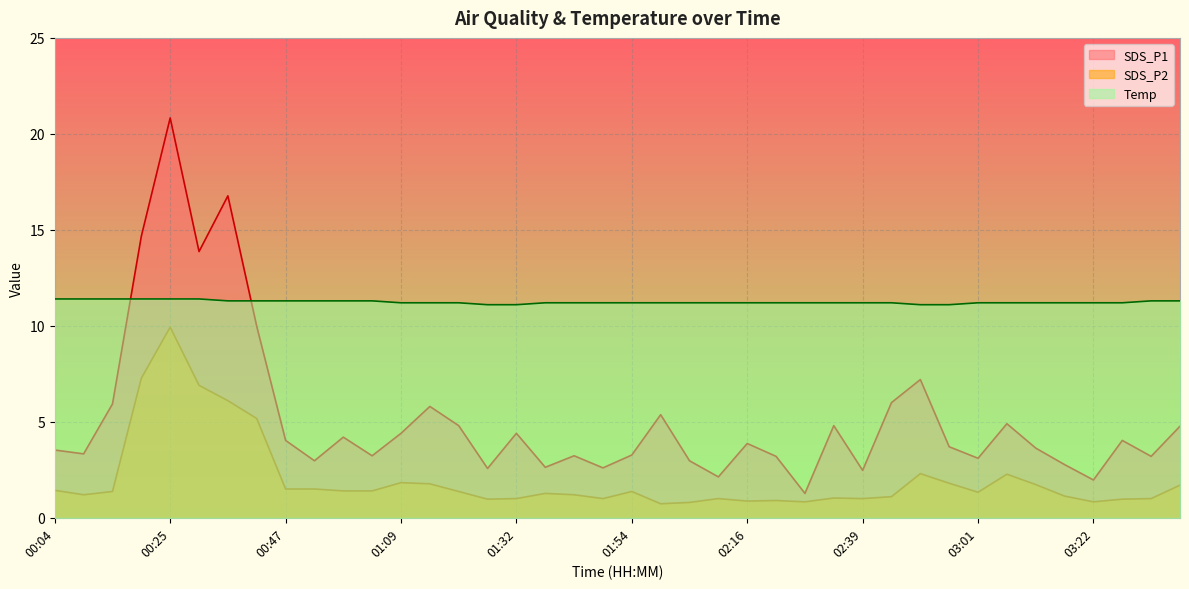

True or false: Temp has a value of 6.4 at 01:04.

False